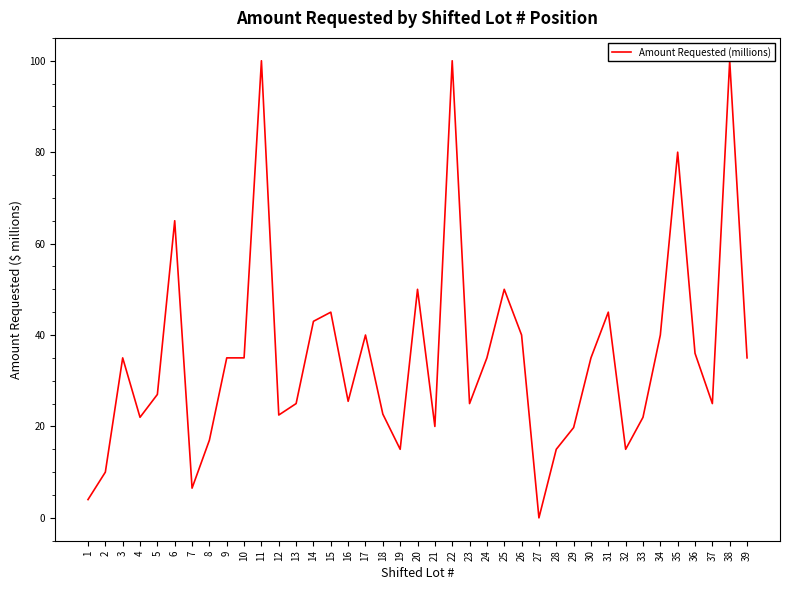

How many categories are shown in the chart?

39